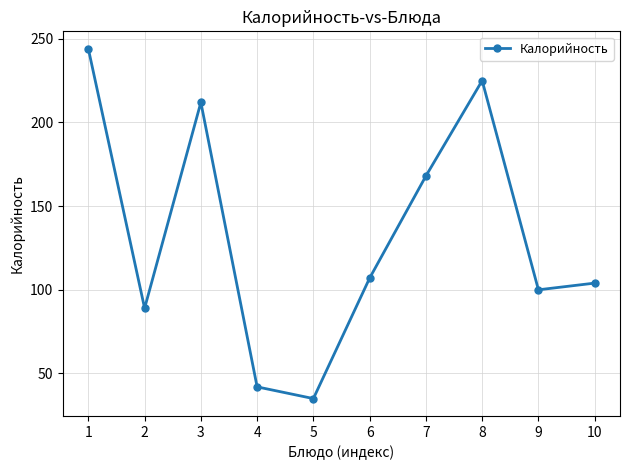

List the labels in order of value, smallest first.

5, 4, 2, 9, 10, 6, 7, 3, 8, 1